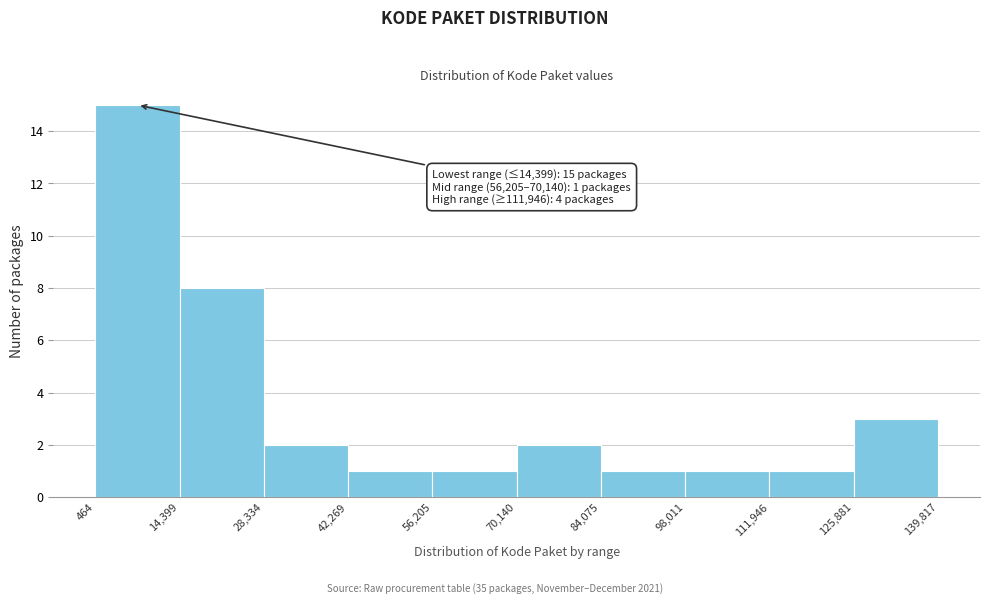

Which range on the x-axis has the tallest bar?

464 to 14,399